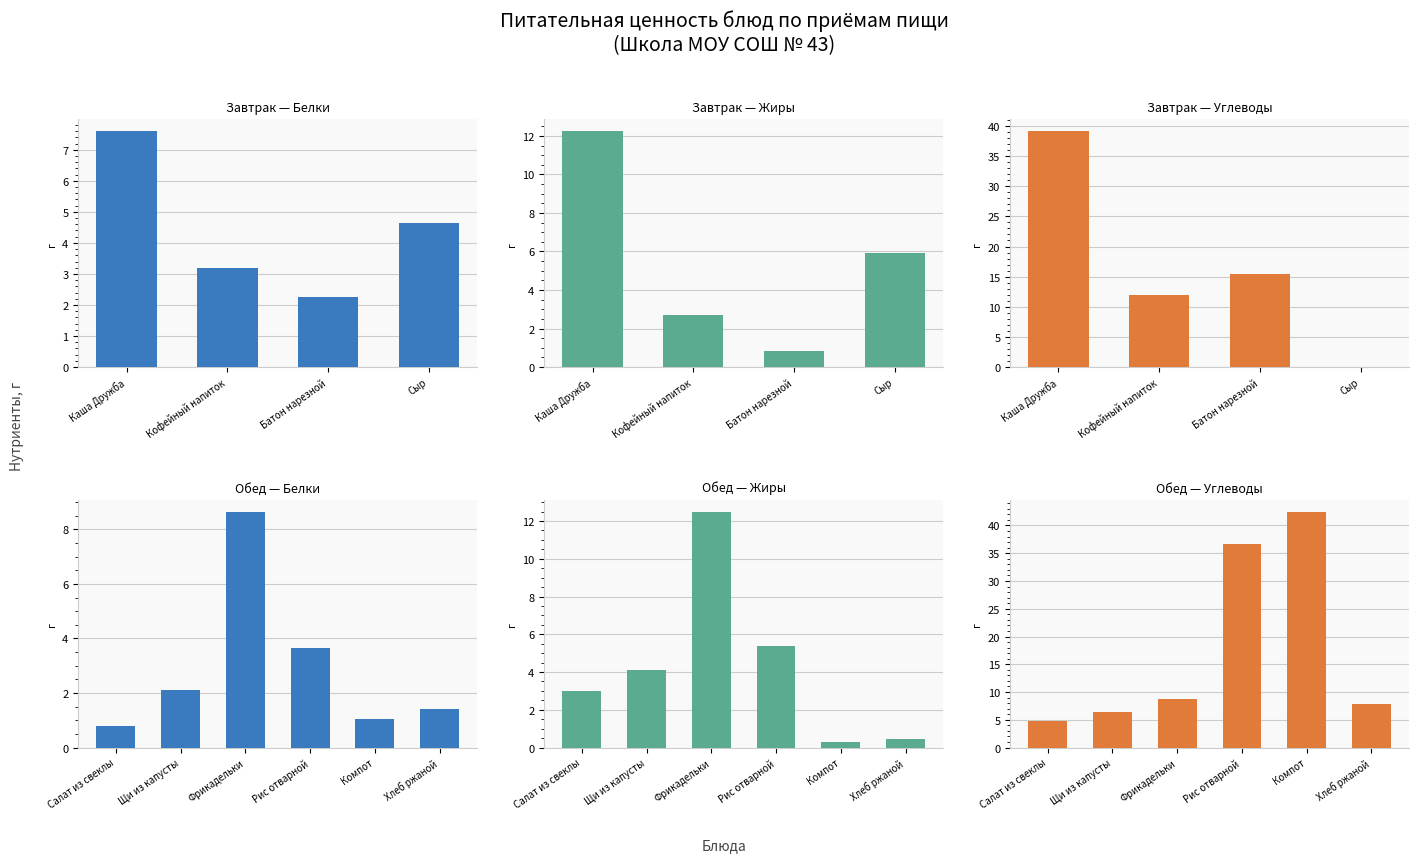

List the series in order of their peak value, highest first.

Углеводы, Жиры, Белки